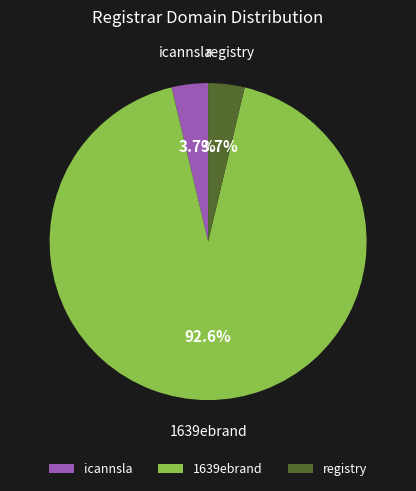

What percentage is the registry slice, to the nearest percent?

4%